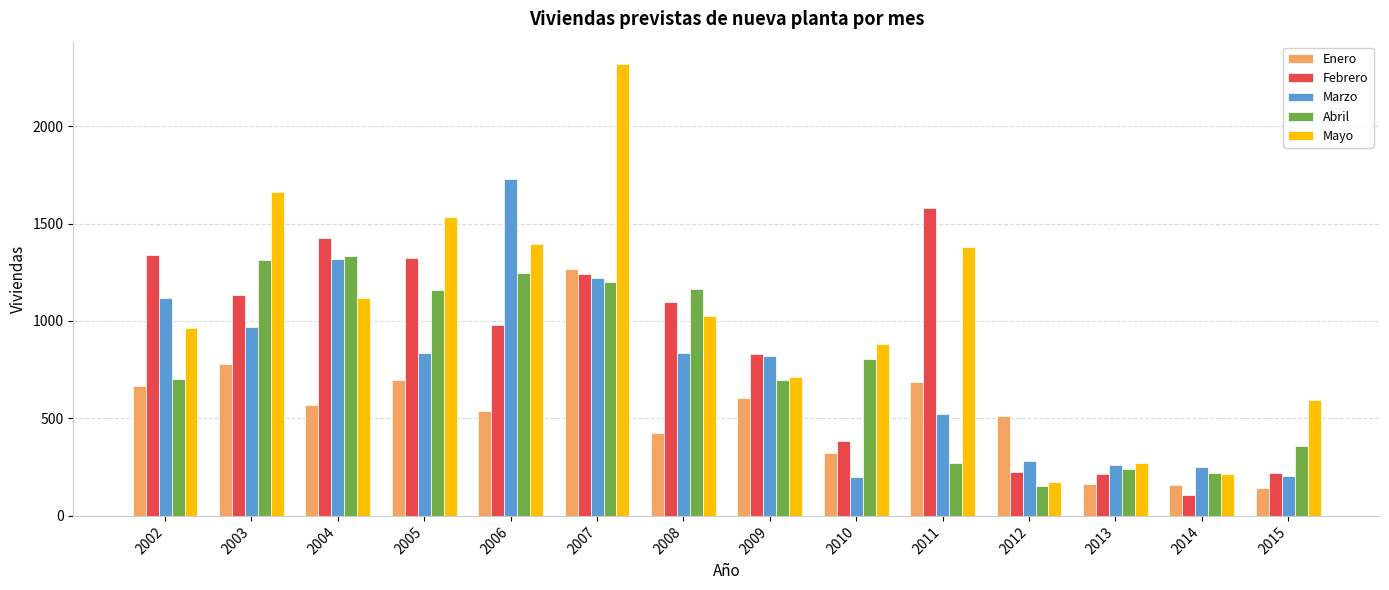

At which category is the sum across all series the highest?

2007